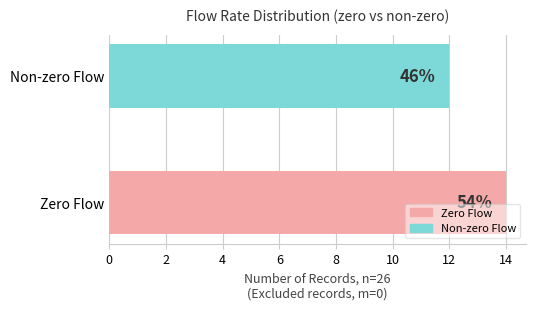

How many bars are there in total?

2